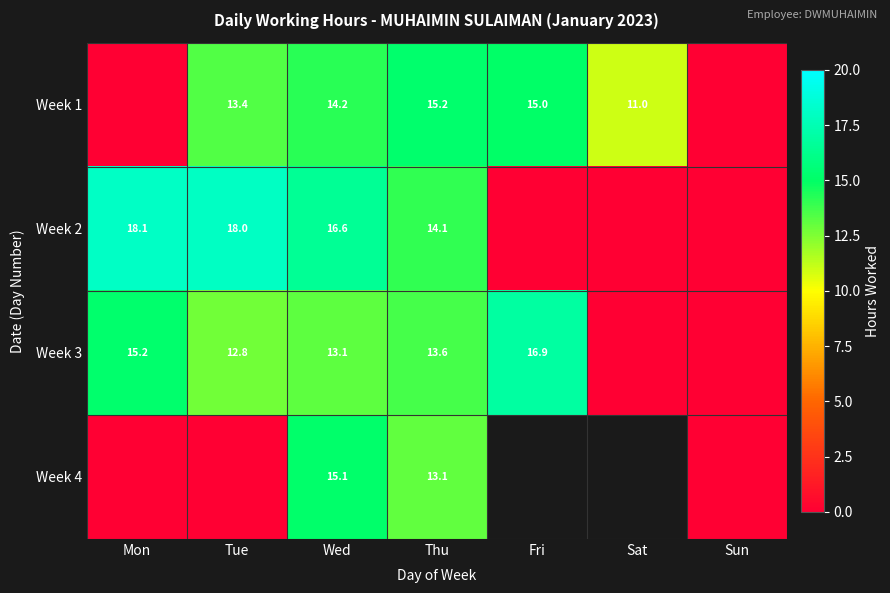

Is it true that Week 2 equals 5.6 at Wed?

False